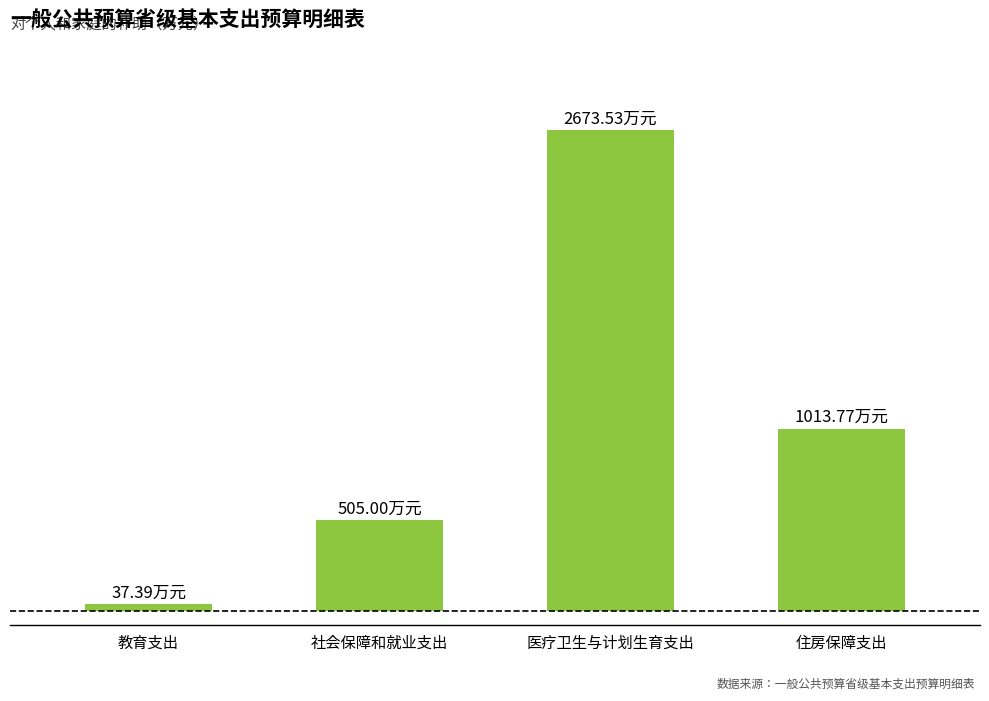

At which label is the value closest to 1355?

住房保障支出